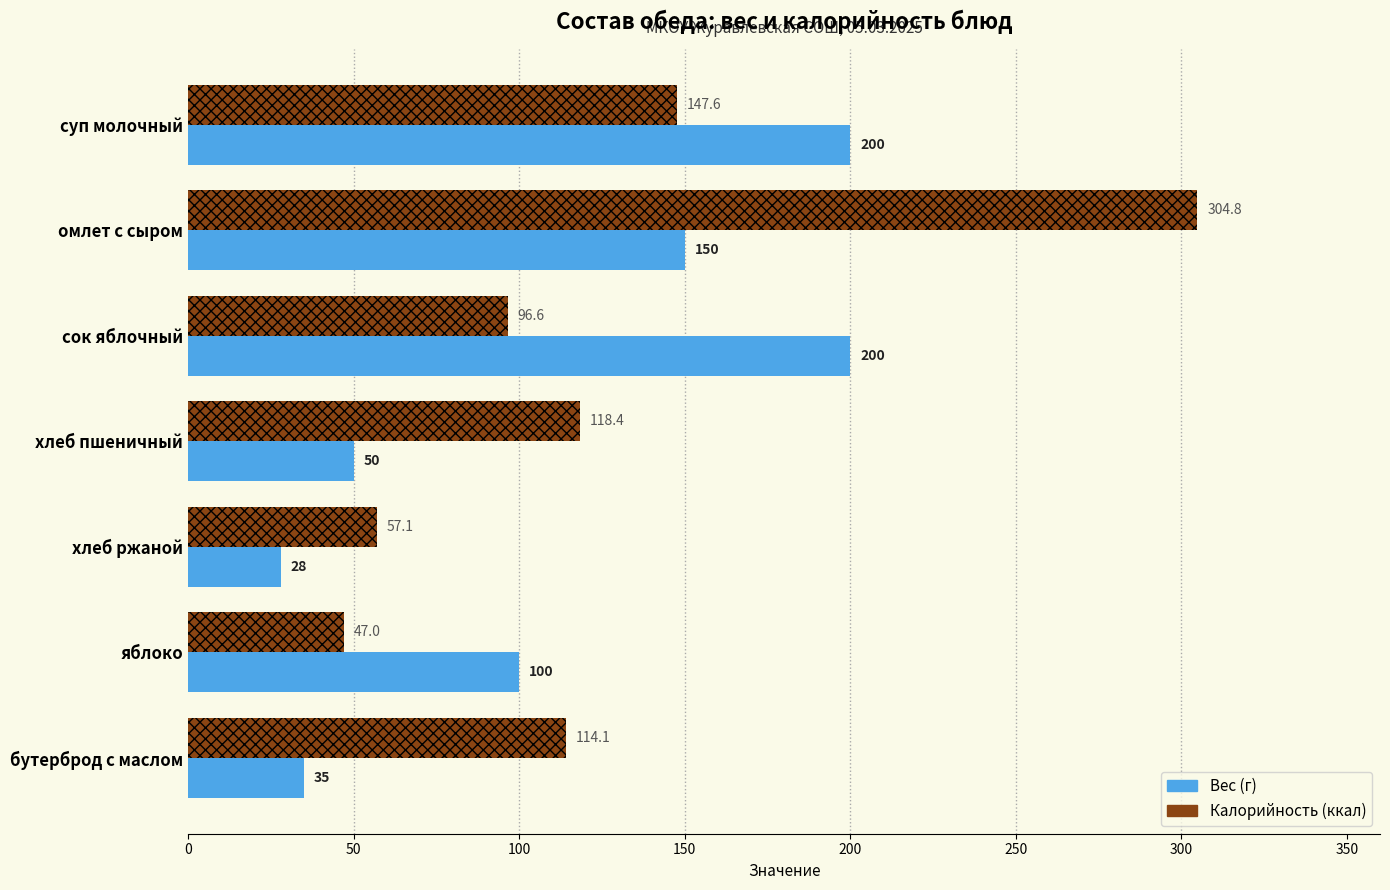

Is it true that Вес (г) equals 35.0 at бутерброд с маслом?

True